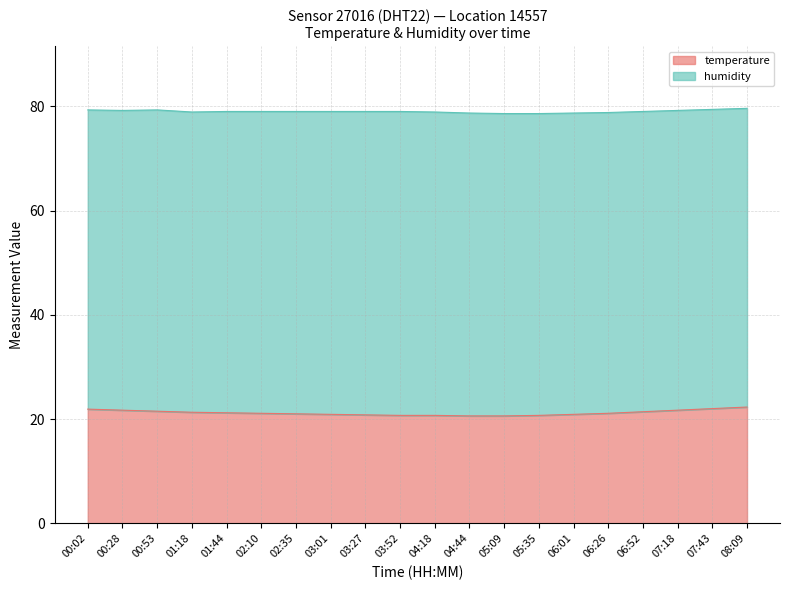

Reading left to right, what are all the values shown in this chart?

21.9	21.7	21.5	21.3	21.2	21.1	21.0	20.9	20.8	20.7	20.7	20.6	20.6	20.7	20.9	21.1	21.4	21.7	22.0	22.3